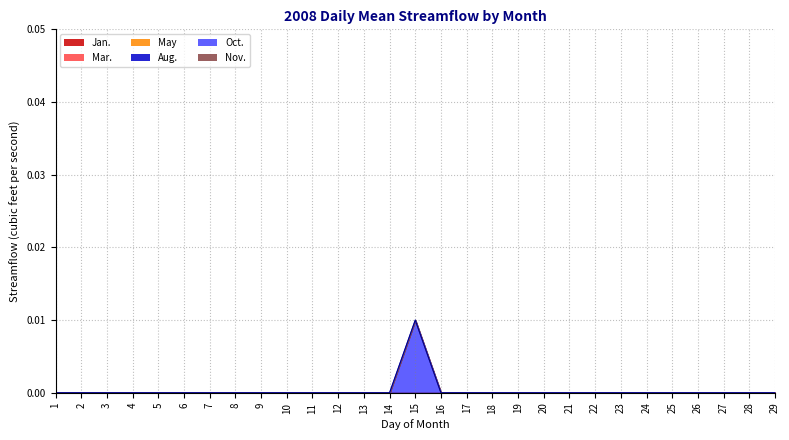

Which has a higher value, 10 or 11?

10